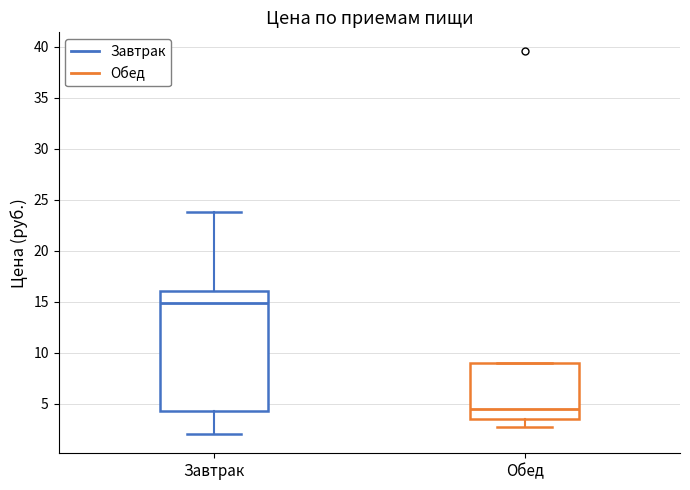

Which box's median line is the lowest?

Обед